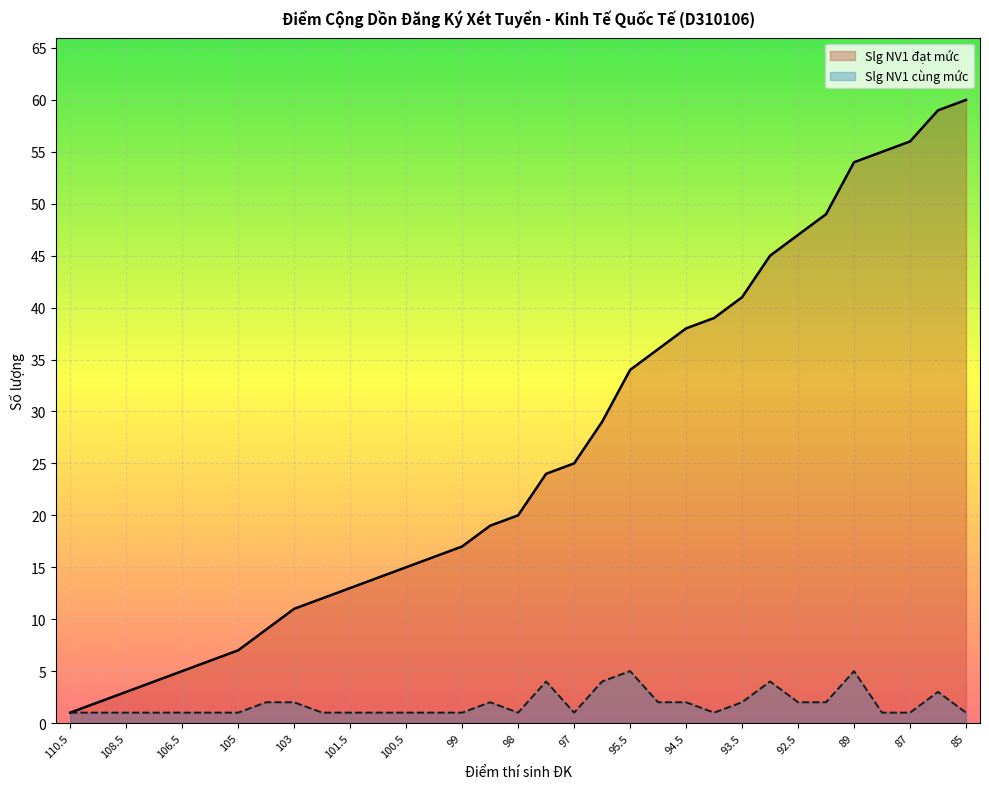

What is the label of the 21st point from the left?

95.5